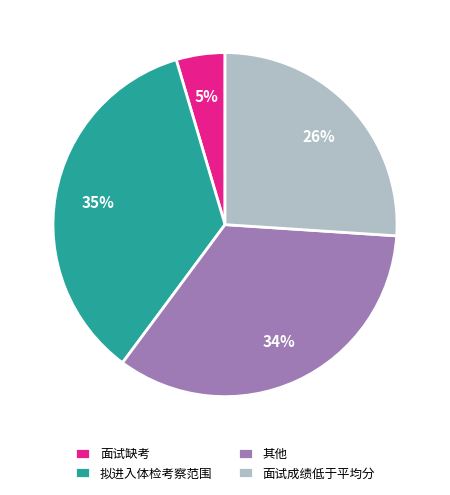

Do 面试成绩低于平均分 and 其他 together represent more than half of the pie?

Yes